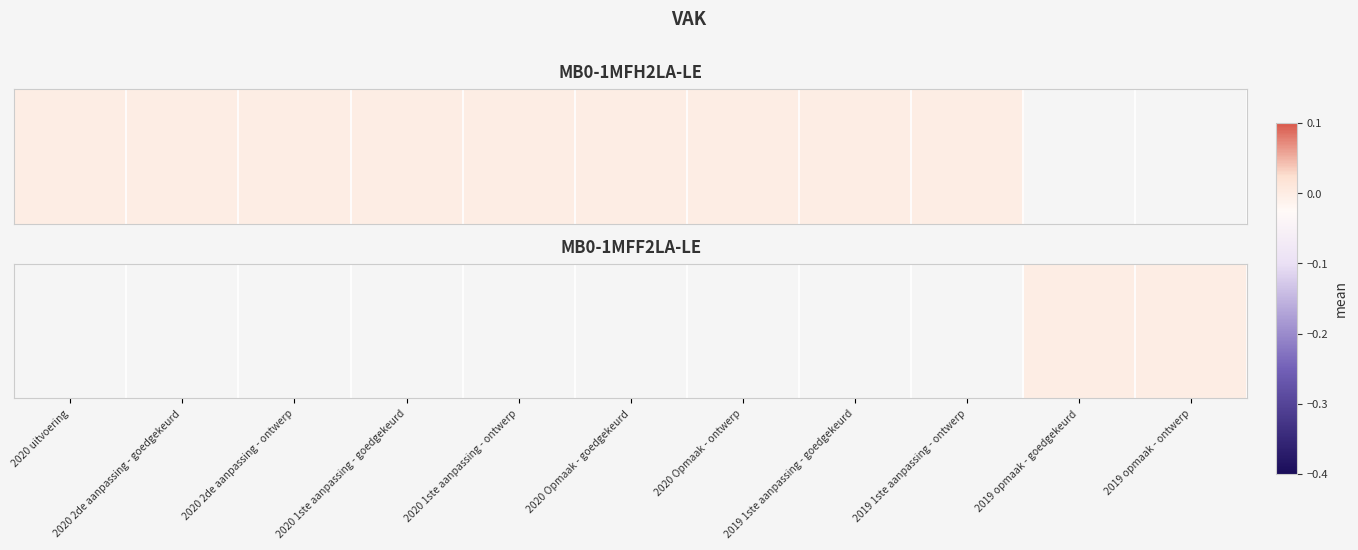

List the labels in order of value, smallest first.

2020 uitvoering, 2020 2de aanpassing - goedgekeurd, 2020 2de aanpassing - ontwerp, 2020 1ste aanpassing - goedgekeurd, 2020 1ste aanpassing - ontwerp, 2020 Opmaak - goedgekeurd, 2020 Opmaak - ontwerp, 2019 1ste aanpassing - goedgekeurd, 2019 1ste aanpassing - ontwerp, 2019 opmaak - goedgekeurd, 2019 opmaak - ontwerp